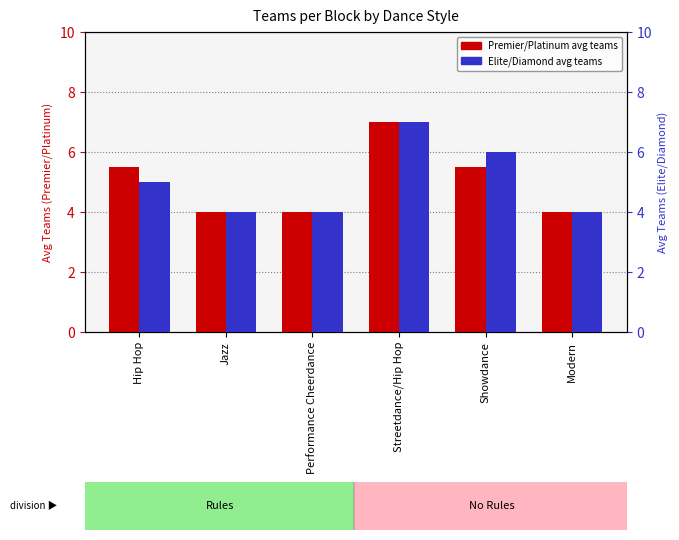

At how many categories does at least one series exceed 5?

3